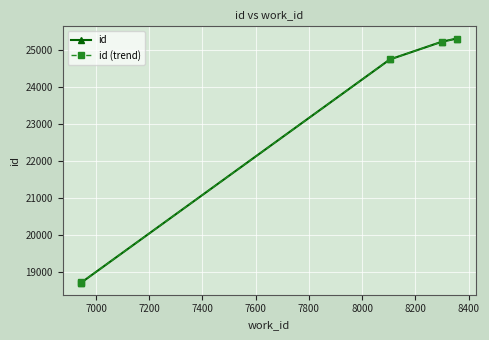

True or false: id (trend) has a value of 37027 at 7400.

False